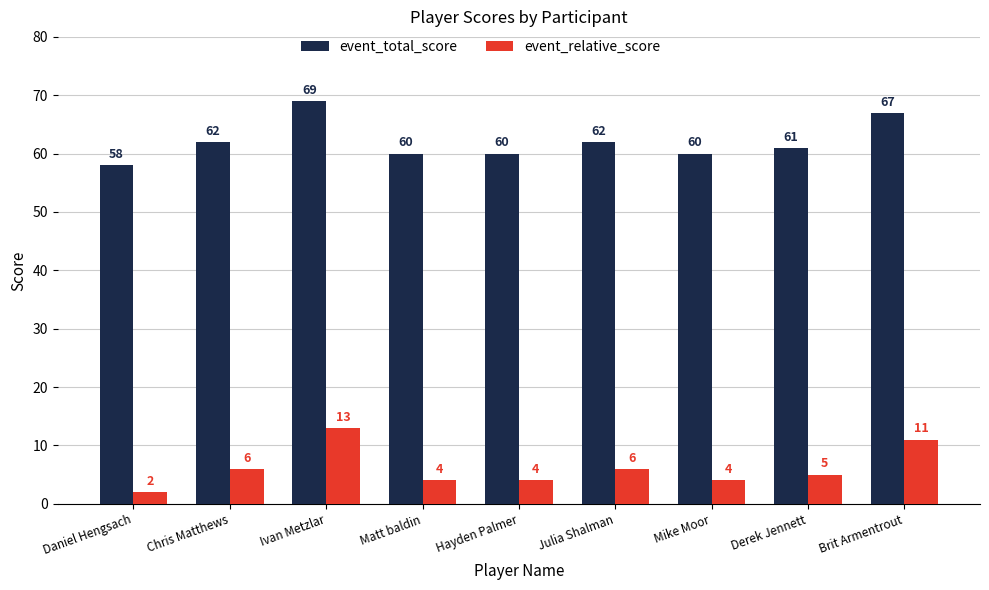

Is it true that event_relative_score equals 13 at Ivan Metzlar?

True